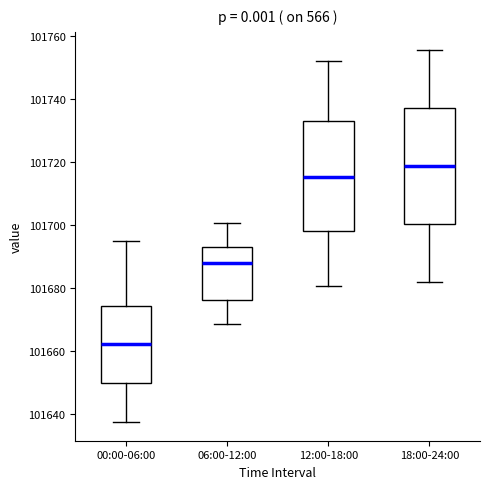

Where does the lower whisker of the box for 06:00-12:00 end on the y-axis? The values are not printed on the chart, so give them approximately, as read against the axis.

101668